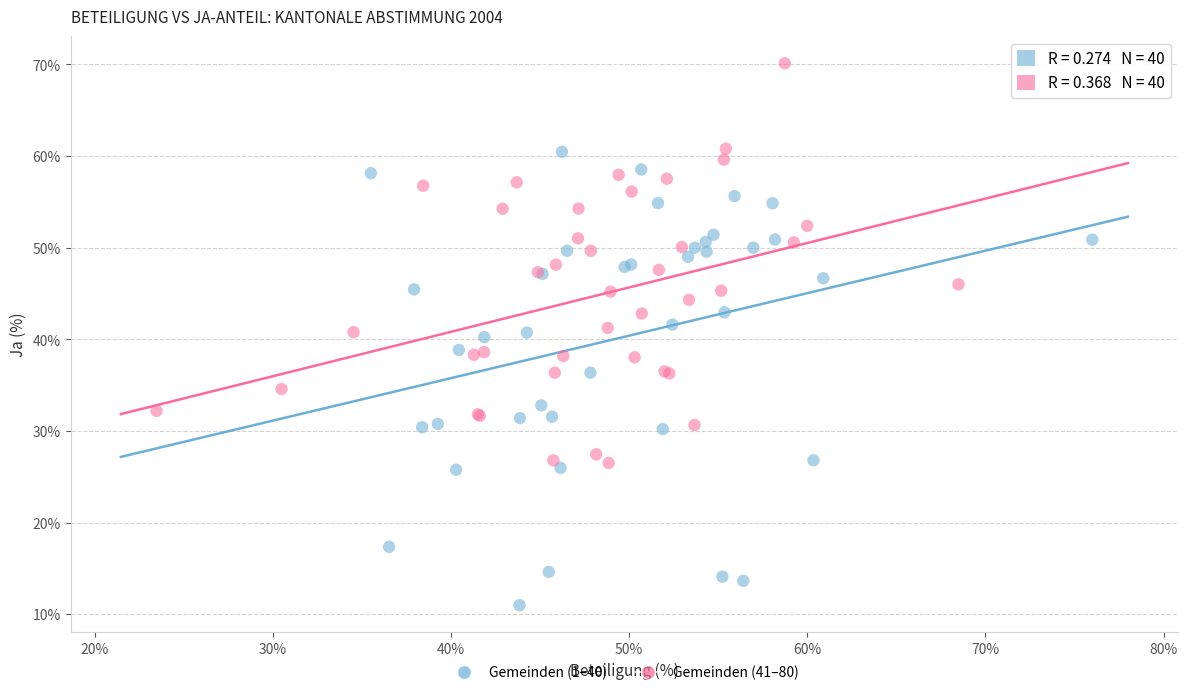

Which series contains the highest Y value?

Gemeinden (41–80)